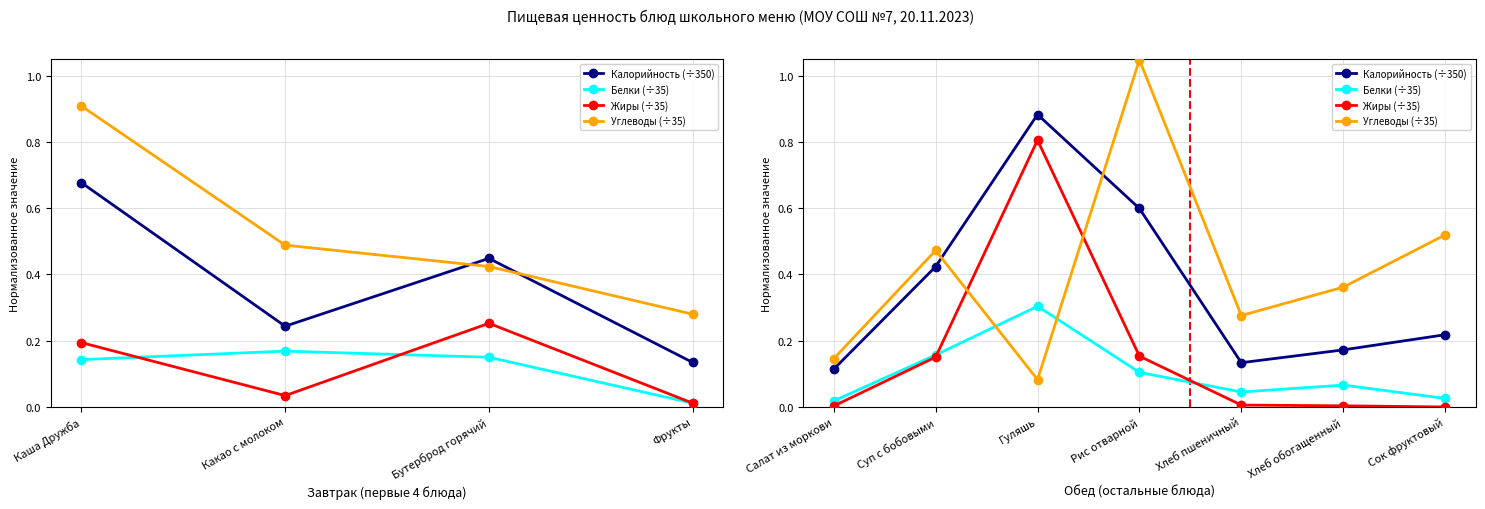

What is the sum of all Белки (÷35) values?

0.7